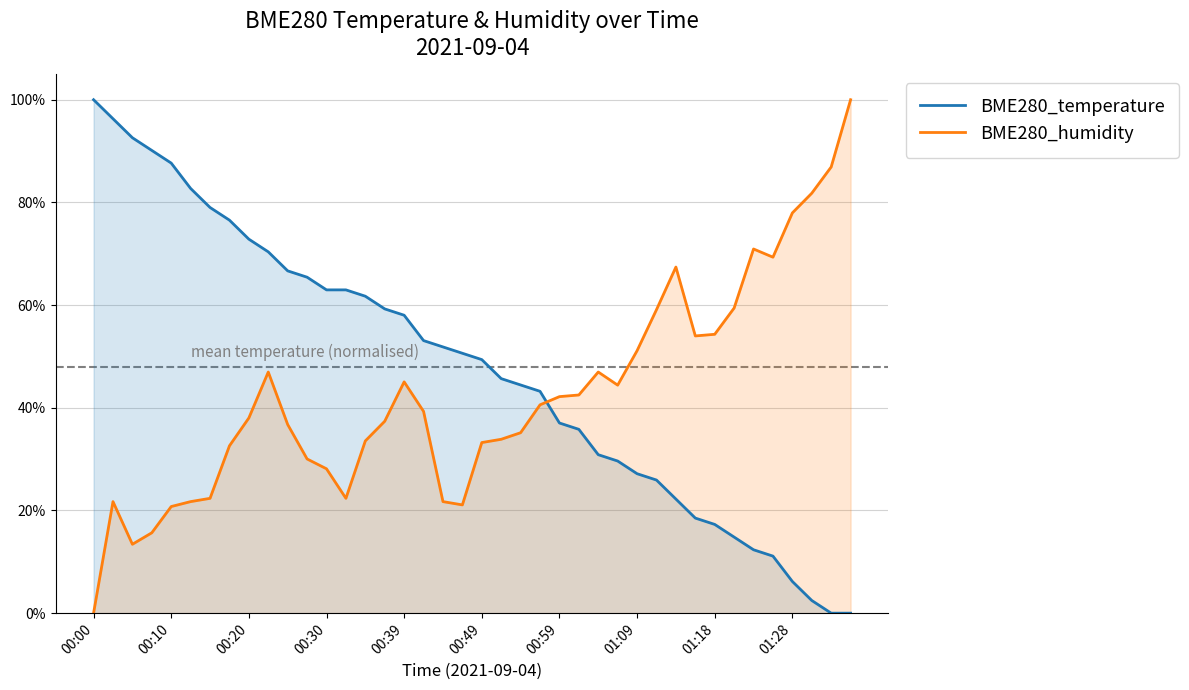

What is the difference between the second highest and second lowest values in the BME280_humidity series?

0.7